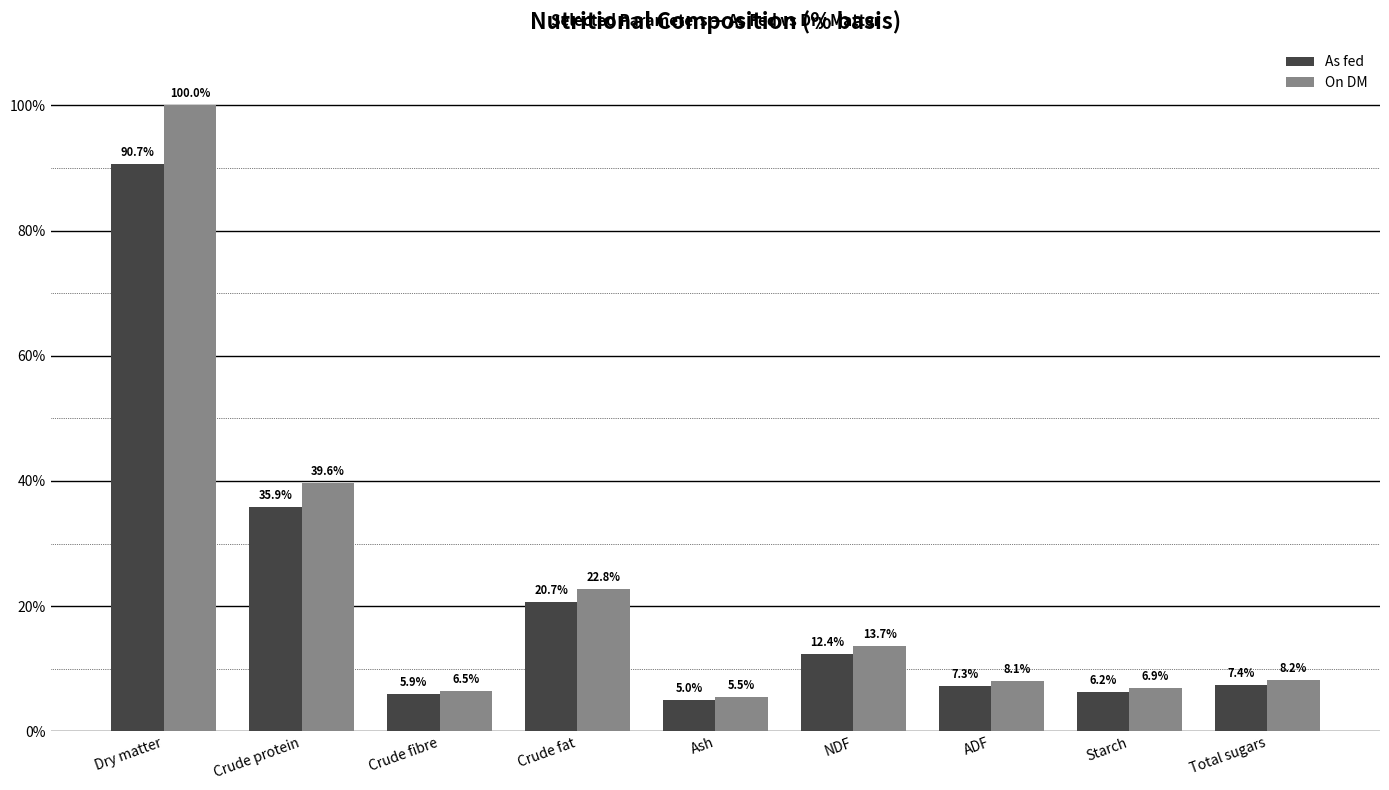

What is the difference between the highest and lowest values at Ash?

0.5